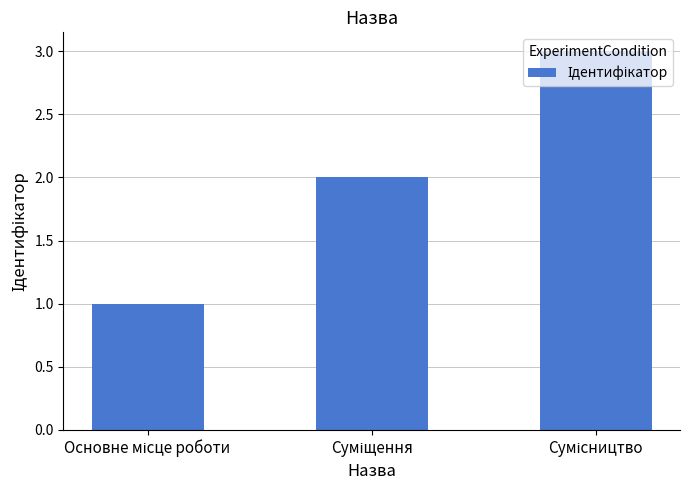

What is the sum of all values?

6